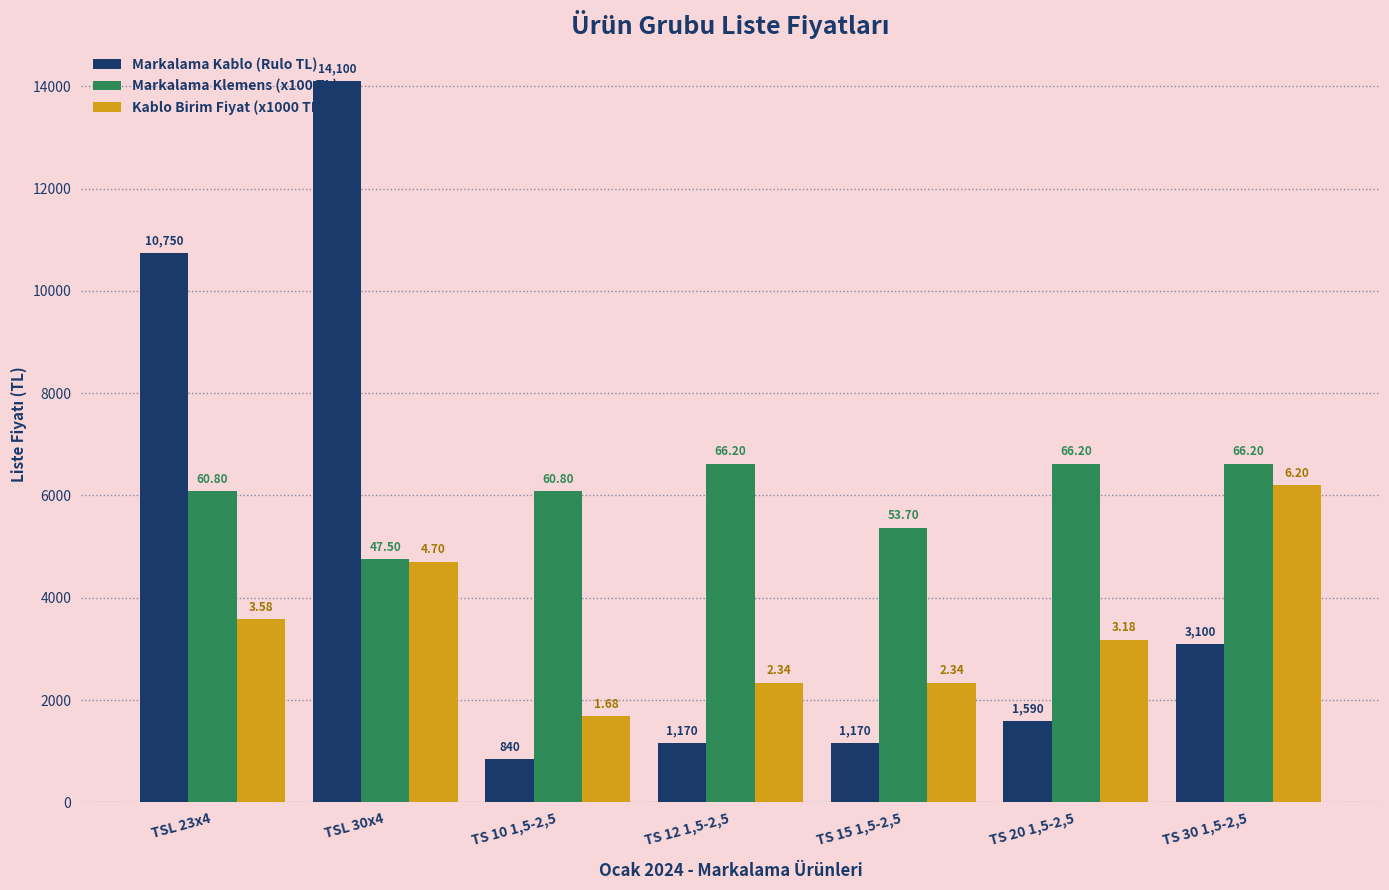

Are the bars horizontal?

No